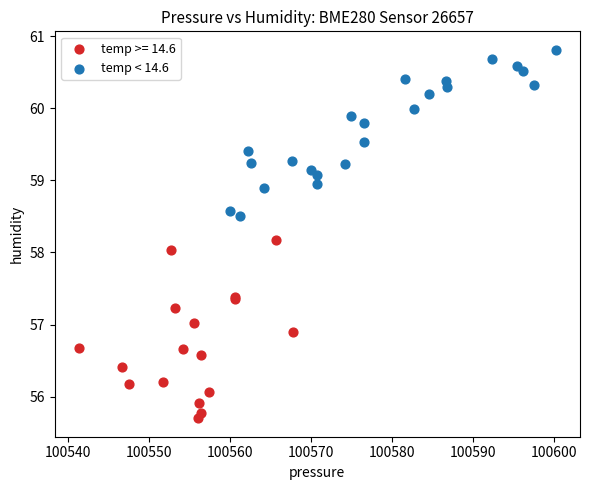

Which series contains the highest Y value?

temp < 14.6